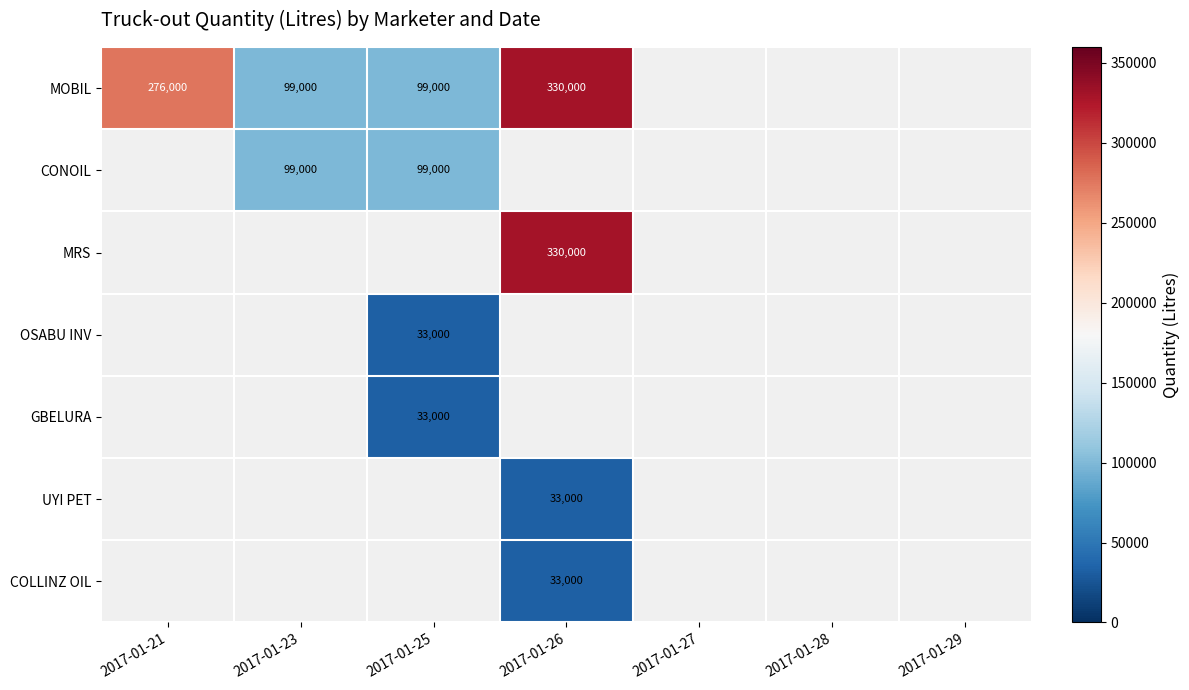

Is the value of MRS at 2017-01-27 greater than the value of MOBIL at 2017-01-26?

No